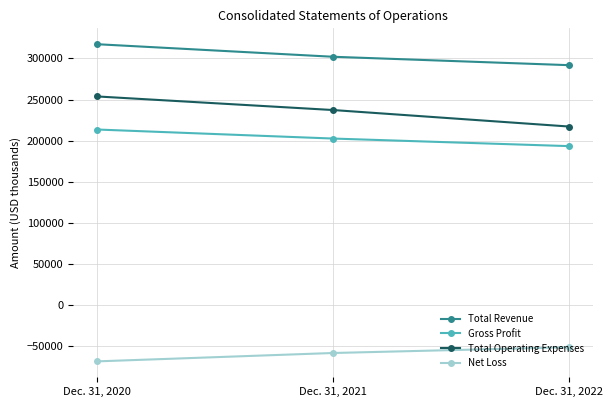

How many categories are shown in the chart?

3